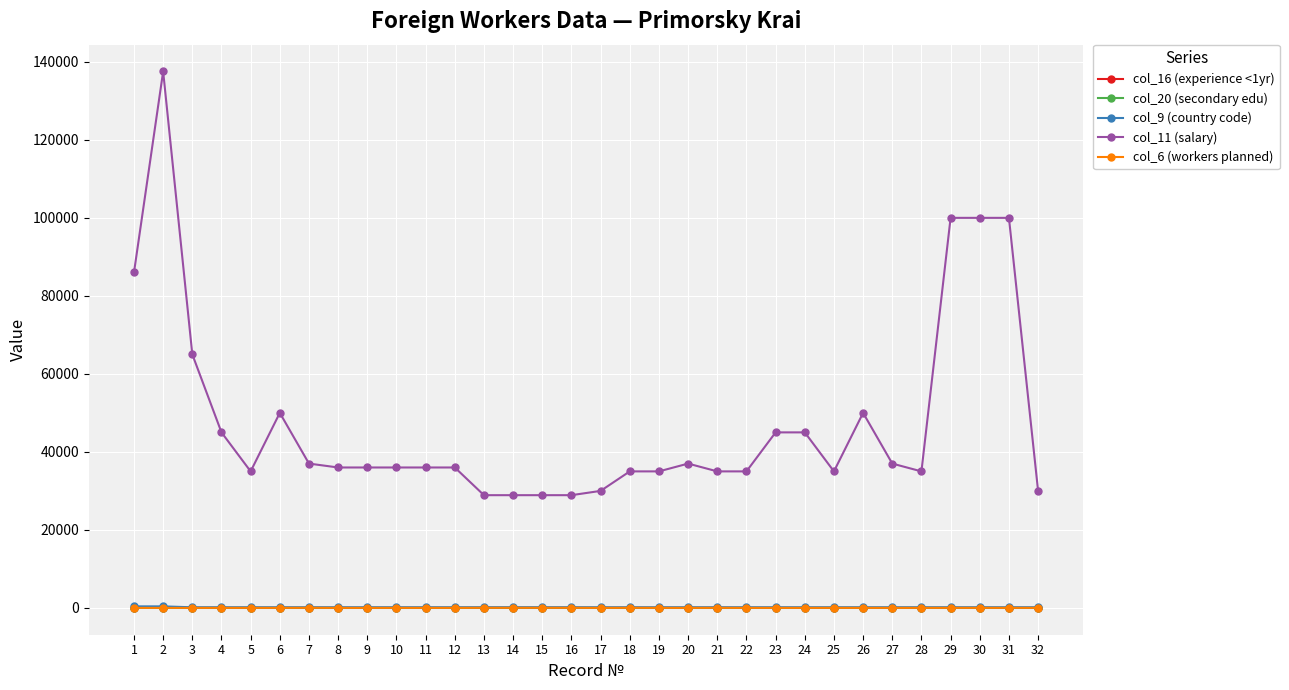

Is it true that col_11 (salary) equals 35000 at 25?

True